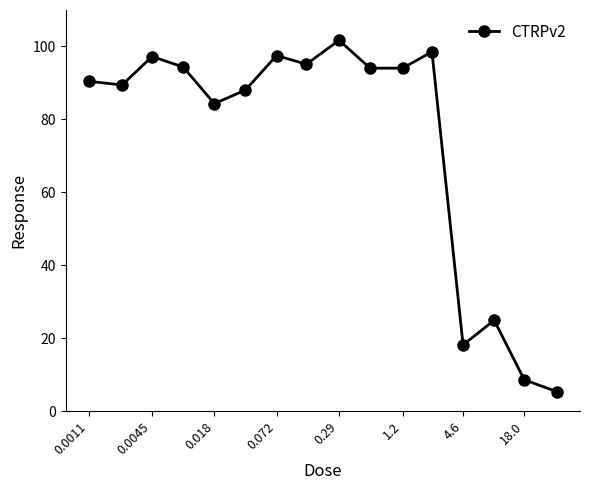

What is the greatest value displayed?

101.7